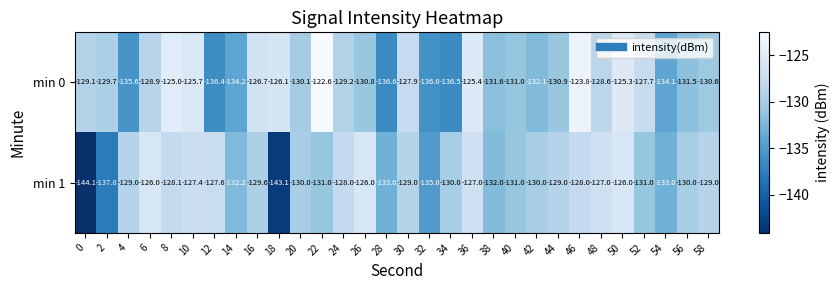

At which label does min 0 first exceed -129?

6